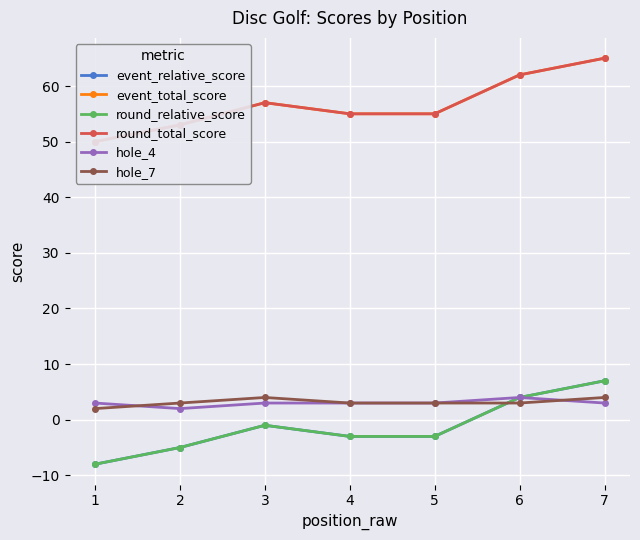

What is the difference between the maximum and minimum values in the hole_7 series?

2